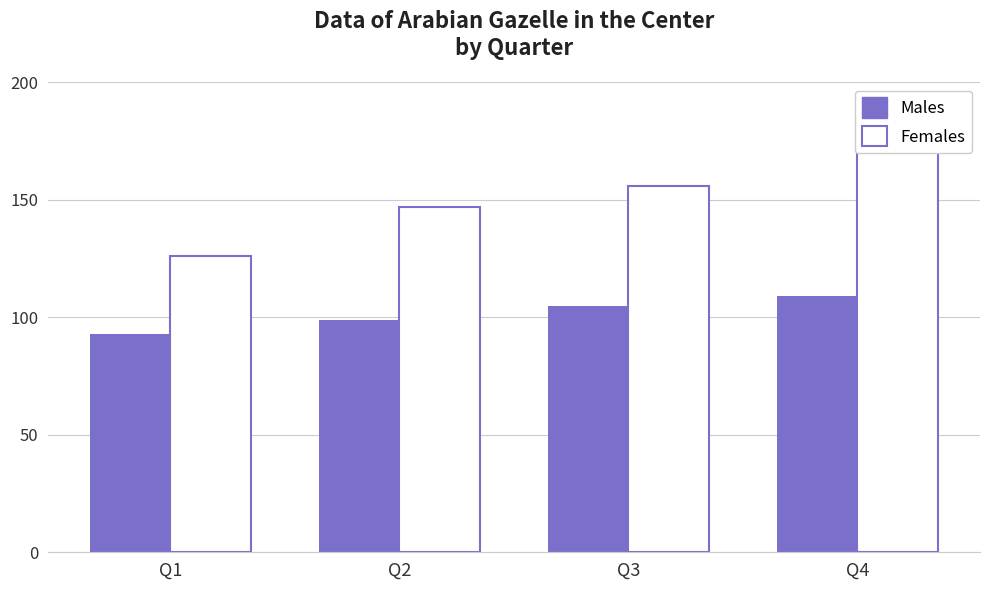

Between Q1 and Q2, which series saw the biggest shift?

Females